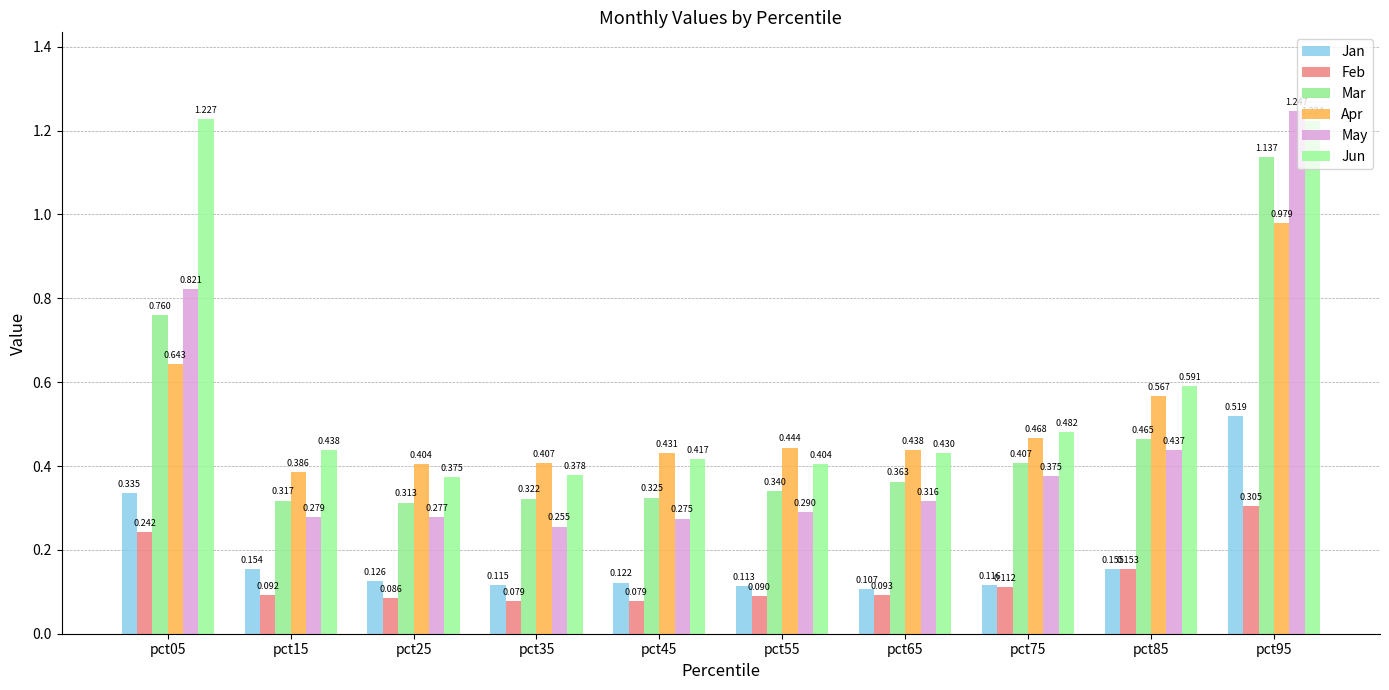

What is the average value of the Feb series?

0.1